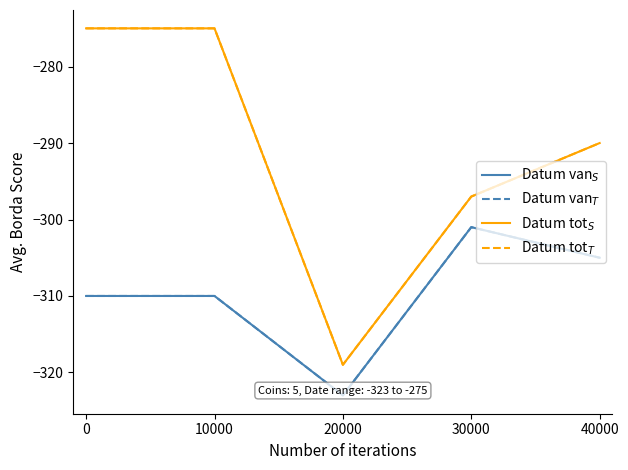

True or false: Datum van$_T$ and Datum van$_S$ intersect in this chart.

False